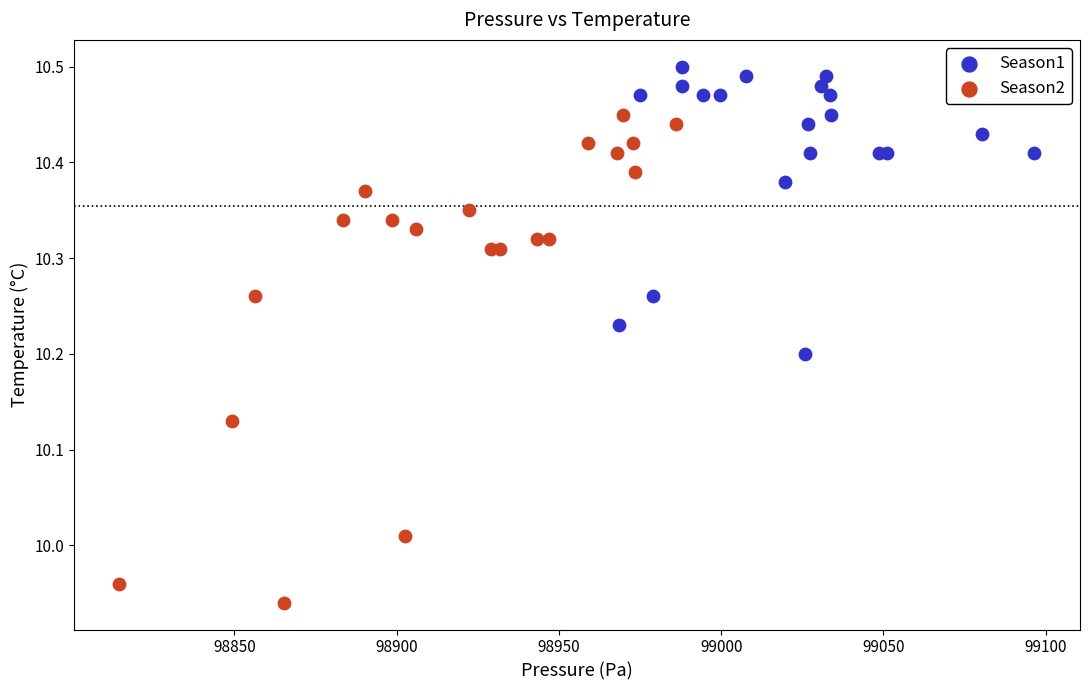

Which series has the largest Y range (max minus min)?

Season2